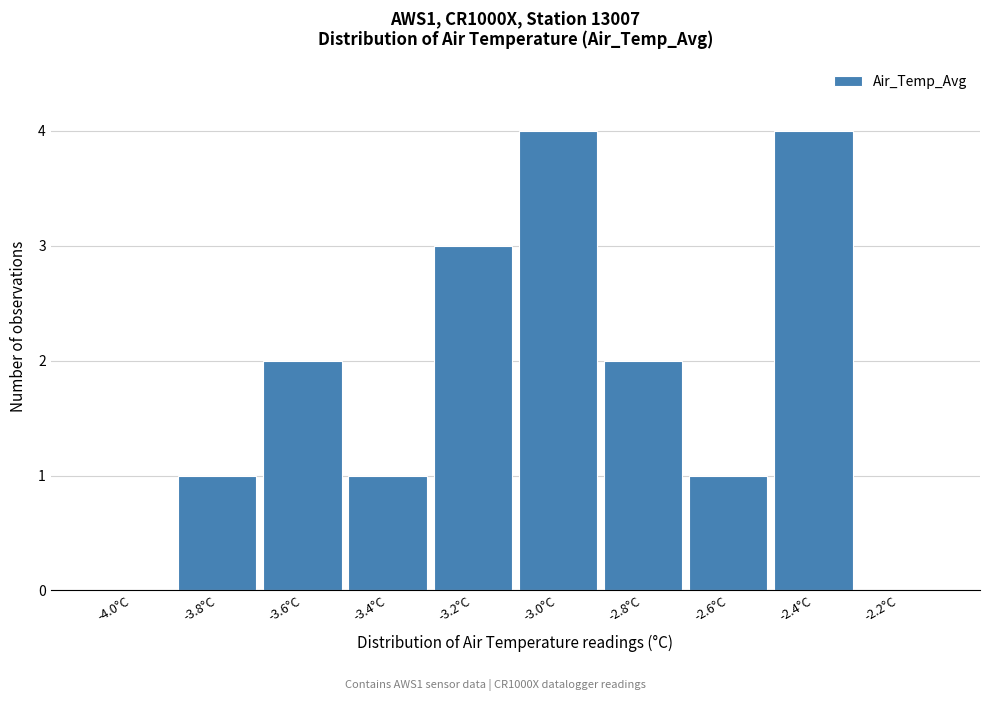

Reading right to left, transcribe all the data shown in this chart.

-2.2°C=0	-2.4°C=4	-2.6°C=1	-2.8°C=2	-3.0°C=4	-3.2°C=3	-3.4°C=1	-3.6°C=2	-3.8°C=1	-4.0°C=0